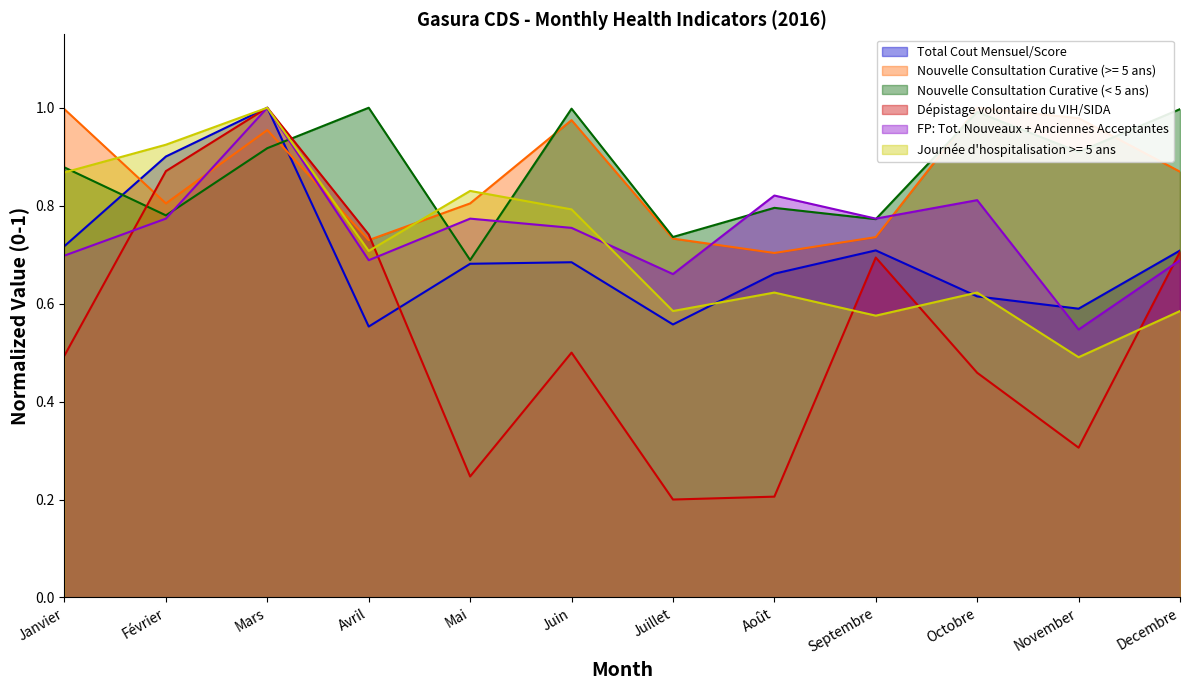

What is the label of the 2nd point from the left?

Février